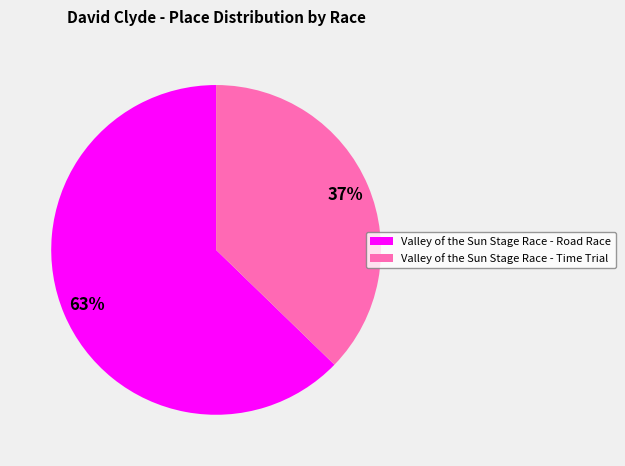

Approximately how many times larger is the value at Valley of the Sun Stage Race - Road Race compared to Valley of the Sun Stage Race - Time Trial?

1.7